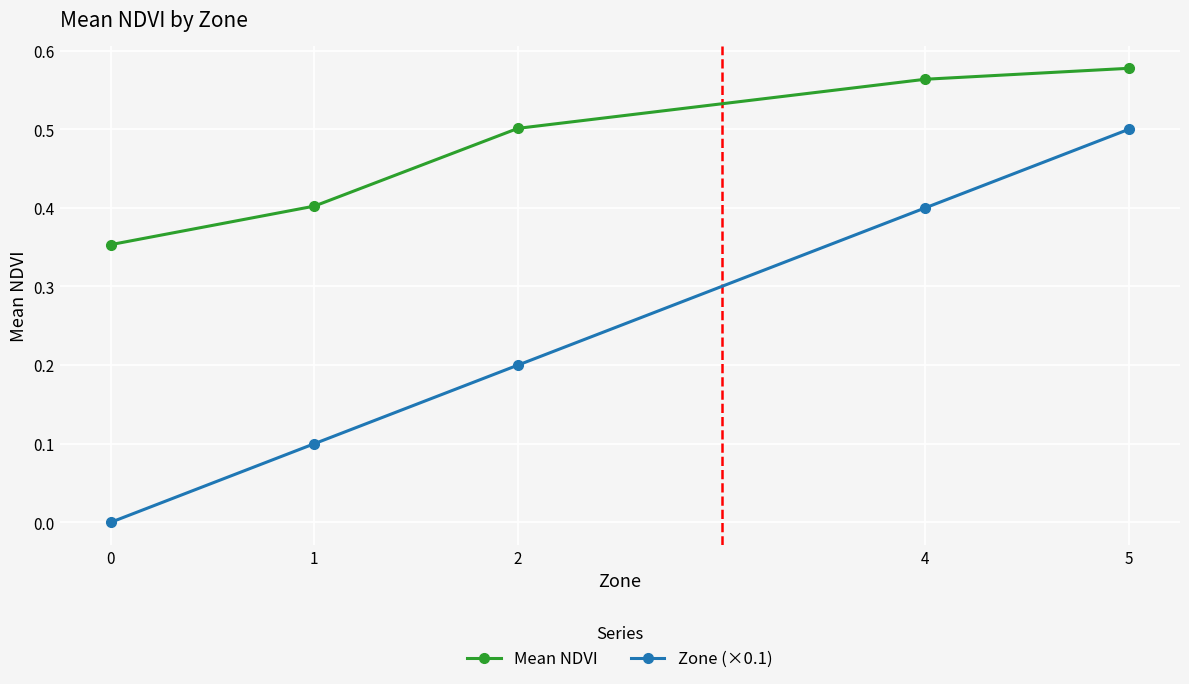

Rank the categories by Zone (×0.1) value from lowest to highest.

0, 1, 2, 4, 5